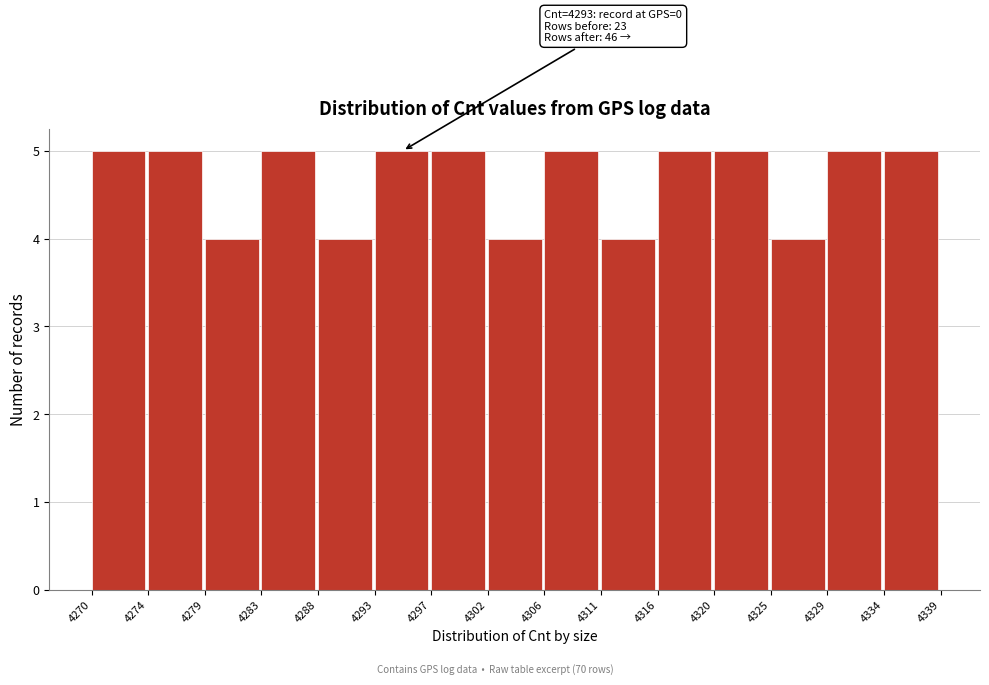

Reading left to right, transcribe all the data shown in this chart.

5	5	4	5	4	5	5	4	5	4	5	5	4	5	5